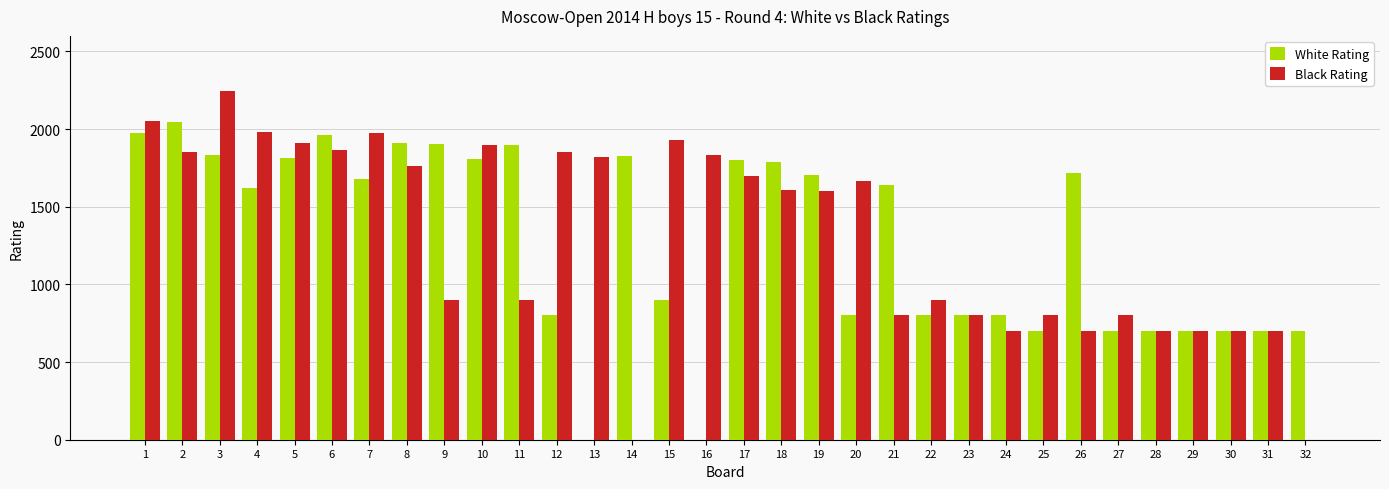

Which category has the highest value across all series?

3